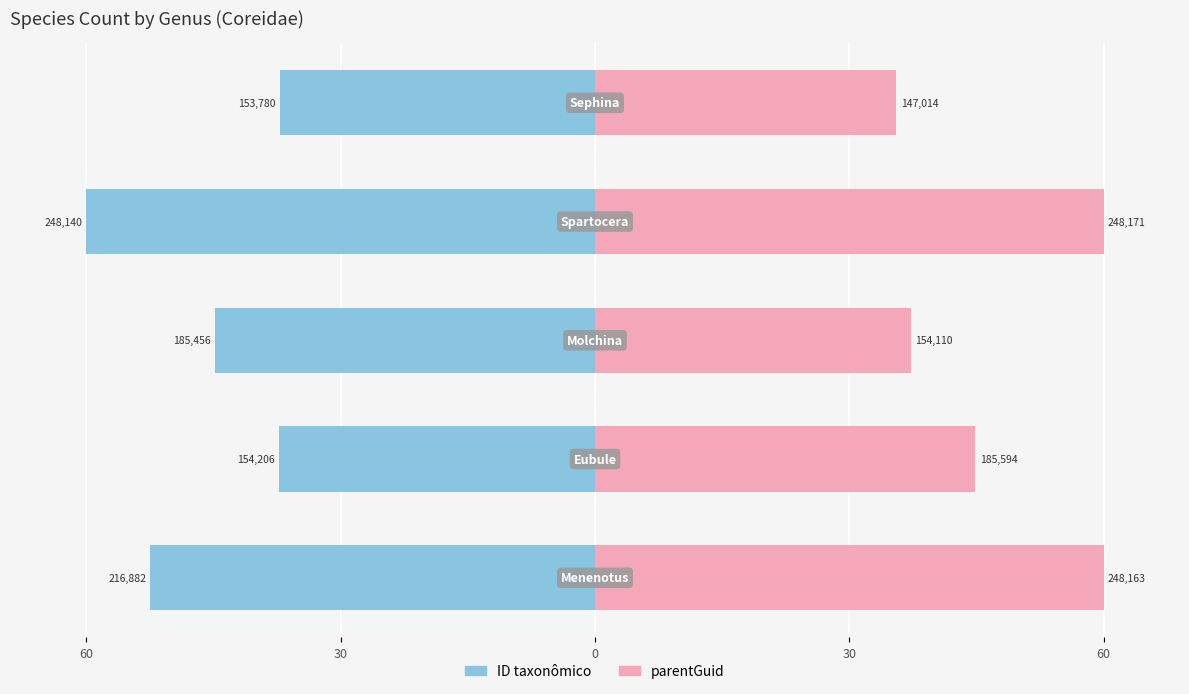

What is the difference between the maximum and second lowest values in the parentGuid series?

22.7